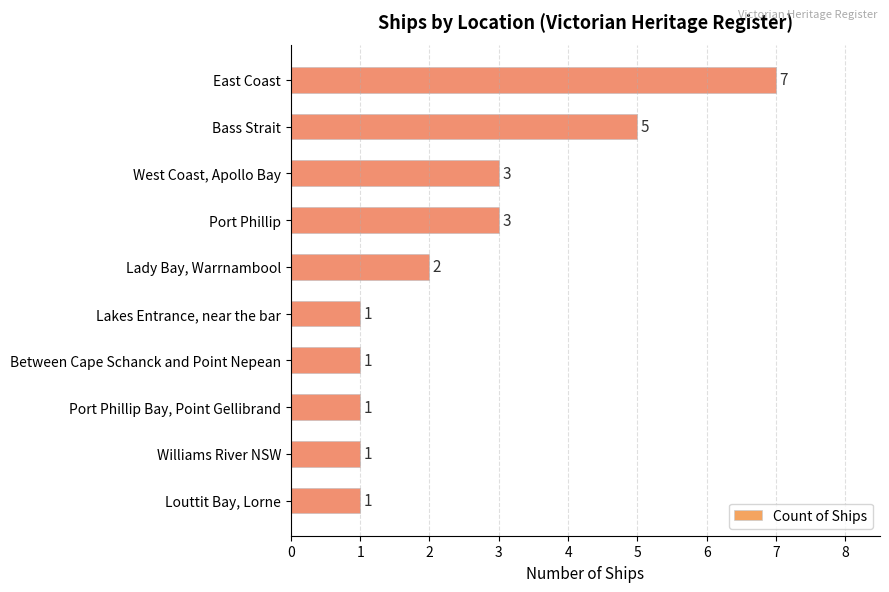

How many bars are there in total?

10